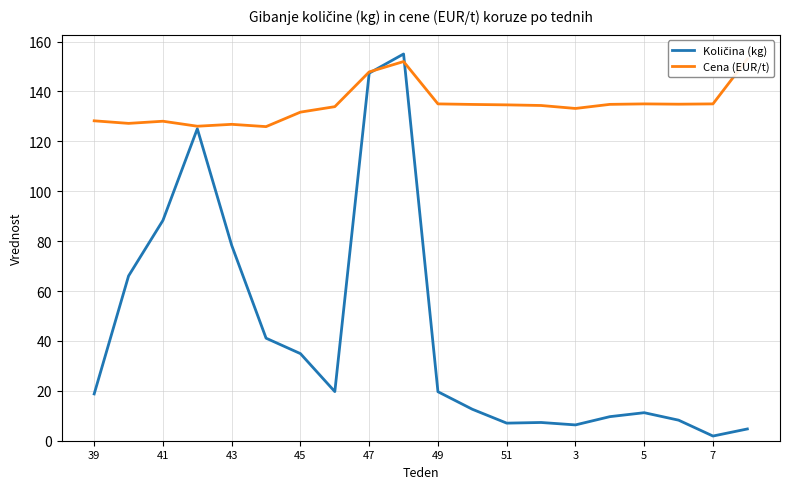

How many intersections are there between Cena (EUR/t) and Količina (kg)?

2